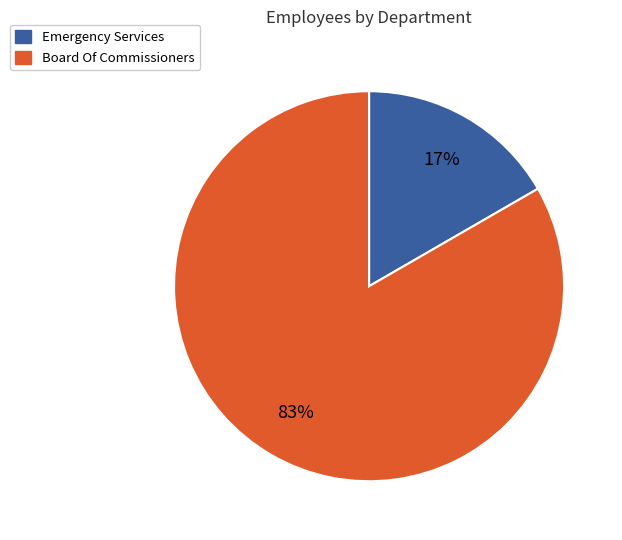

To the nearest percent, what percentage of the pie is Emergency Services?

17%